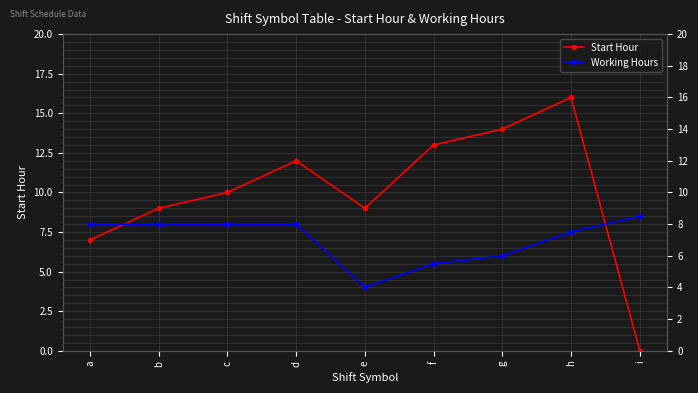

What value does the Working Hours series have at d?

8.0